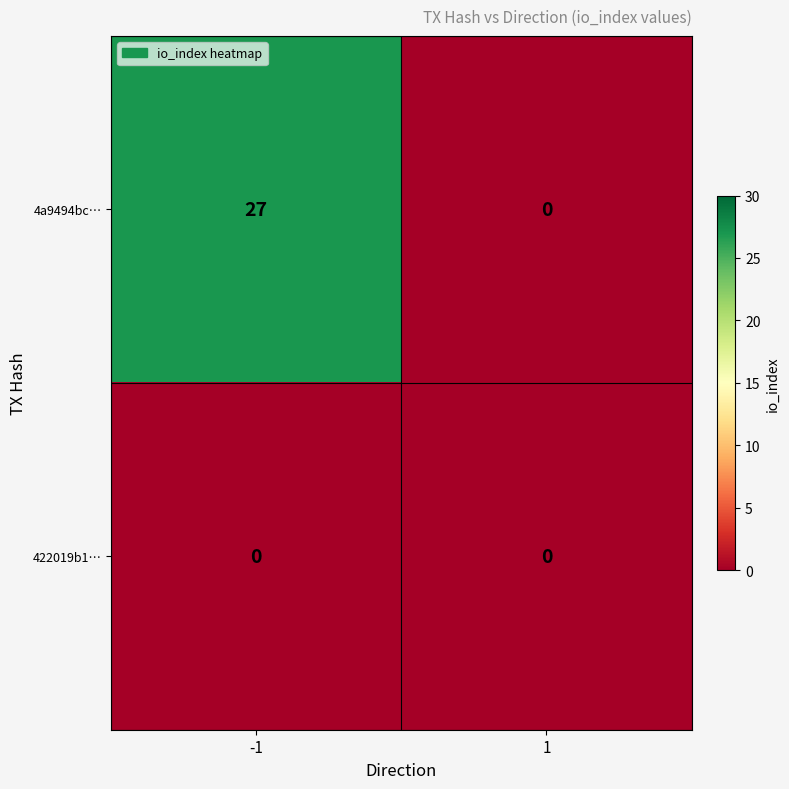

Reading left to right, list all the values displayed in this chart.

4a9494bc…: -1=27	1=0
422019b1…: -1=0	1=0